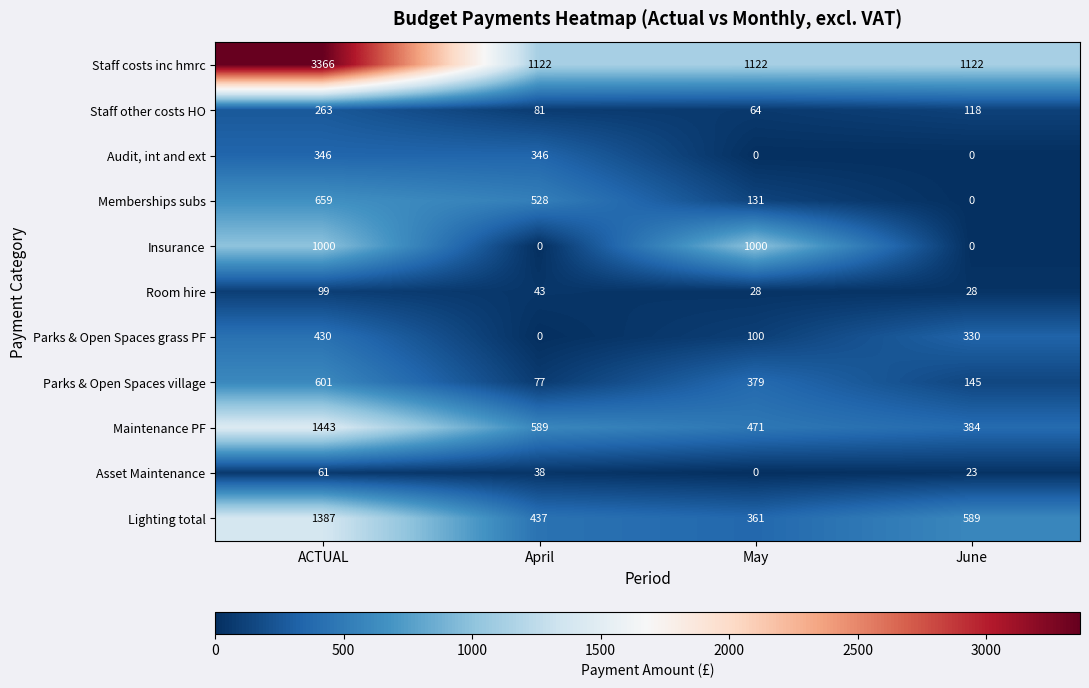

What is the spread (max minus min) of values at ACTUAL?

3305